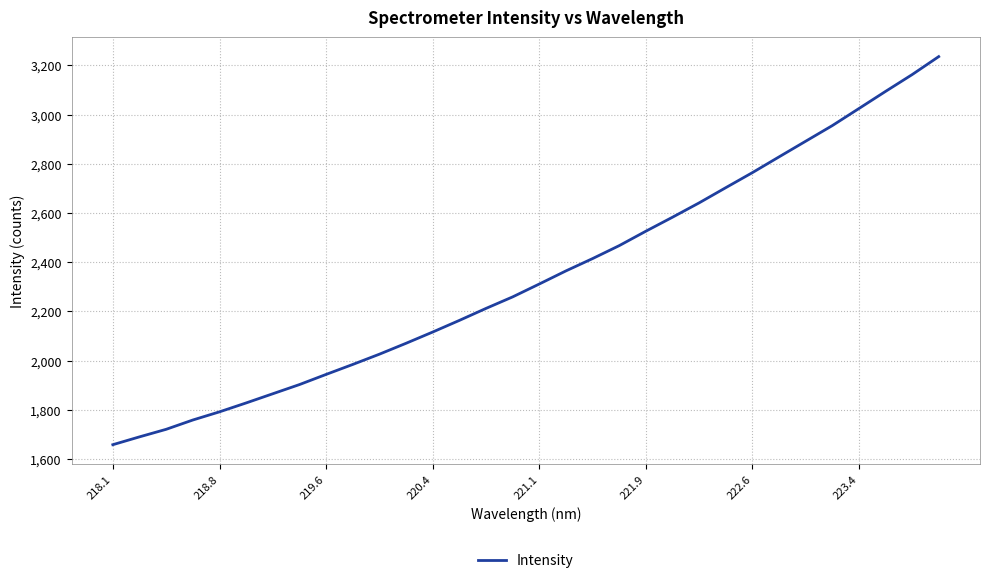

What is the minimum value shown in the chart?

1657.8